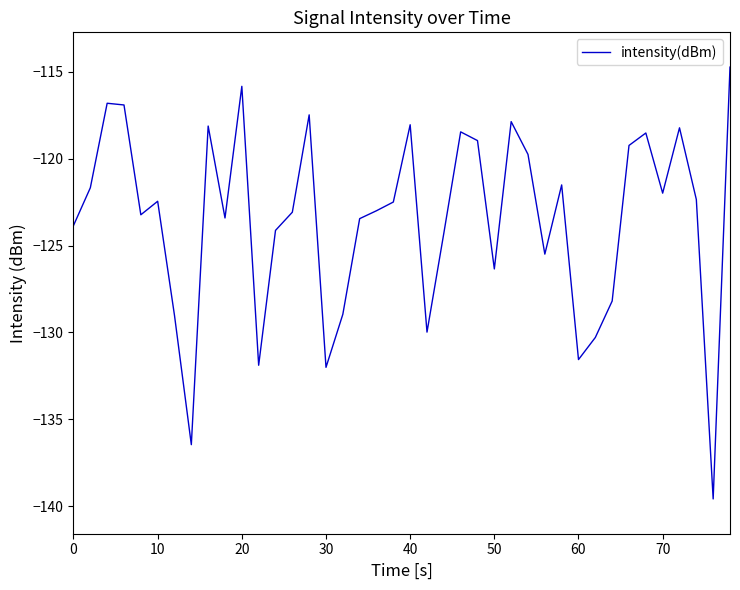

What is the smallest value displayed?

-139.6